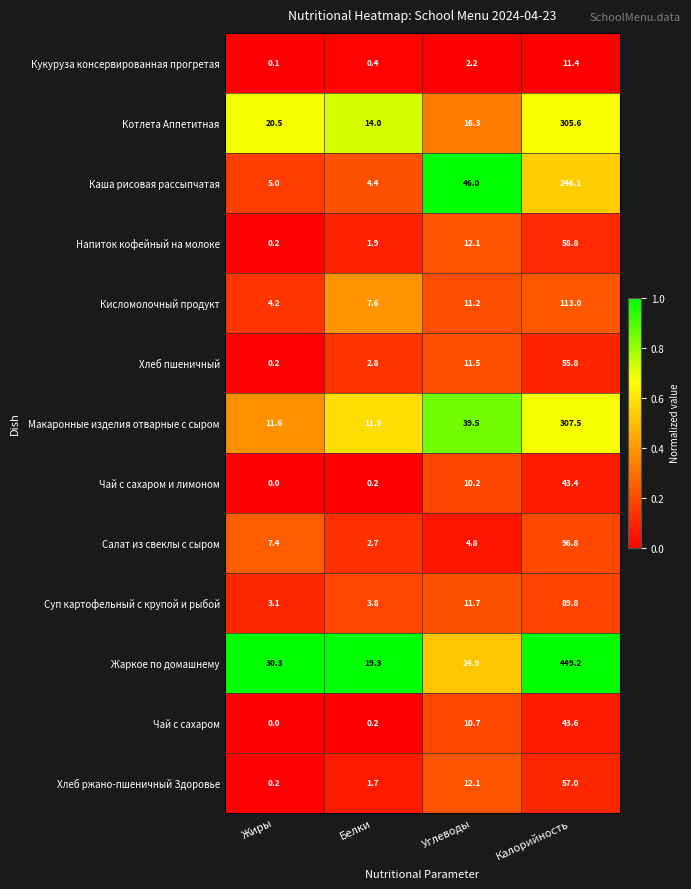

What is the difference between the maximum and minimum values in the Чай с сахаром и лимоном series?

43.4